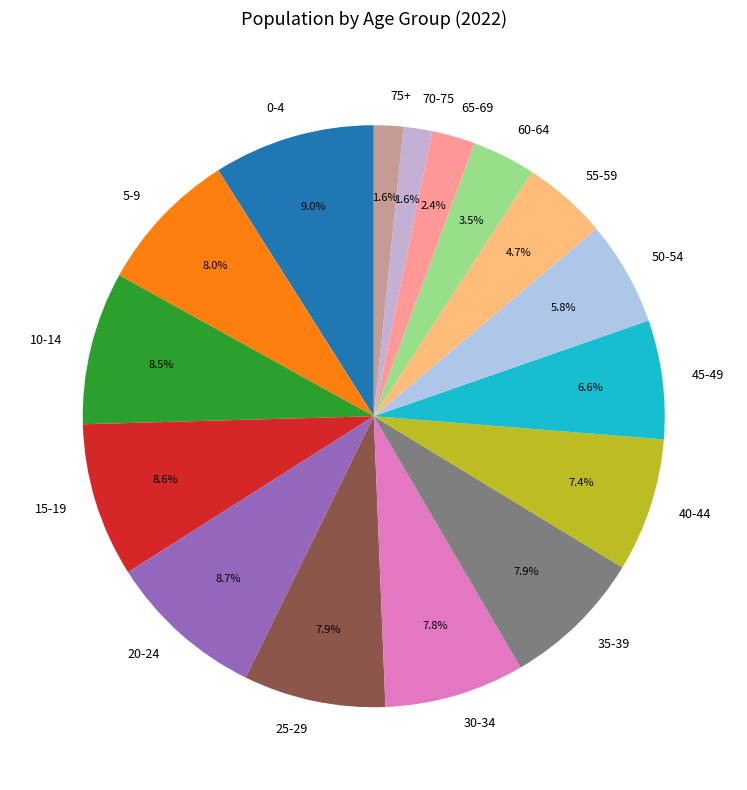

Is it true that 50-54 is 17% of the pie?

False